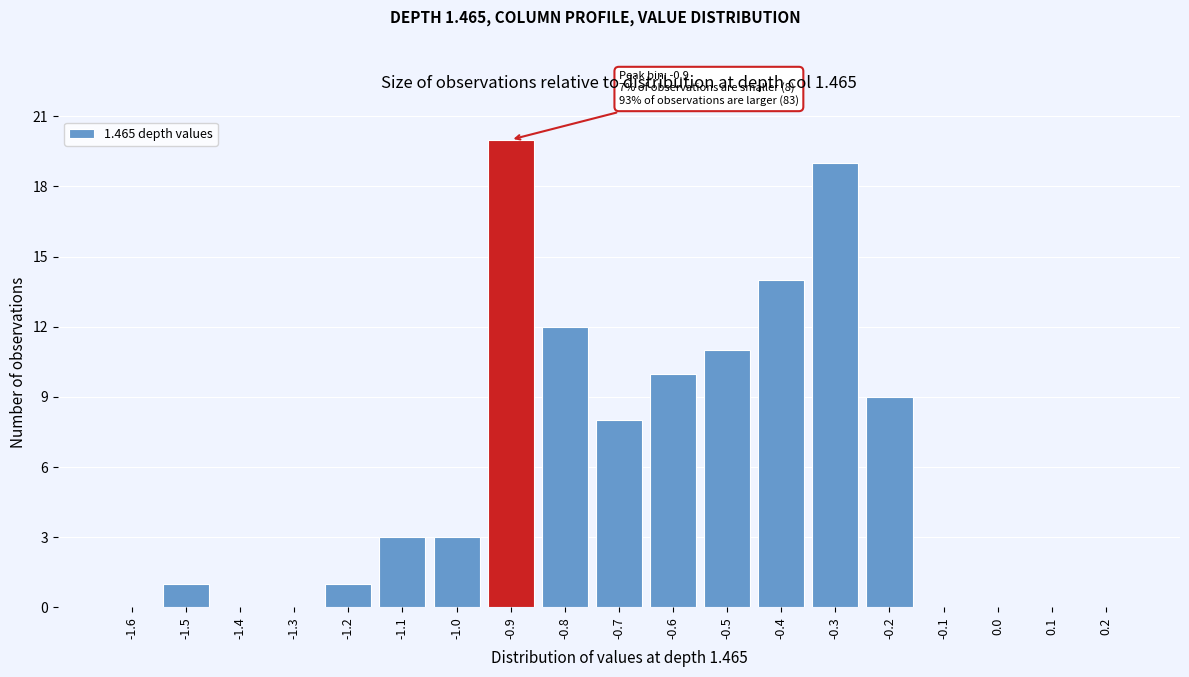

Reading left to right, list all the values displayed in this chart.

-1.6=0	-1.5=1	-1.4=0	-1.3=0	-1.2=1	-1.1=3	-1.0=3	-0.9=20	-0.8=12	-0.7=8	-0.6=10	-0.5=11	-0.4=14	-0.3=19	-0.2=9	-0.1=0	0.0=0	0.1=0	0.2=0